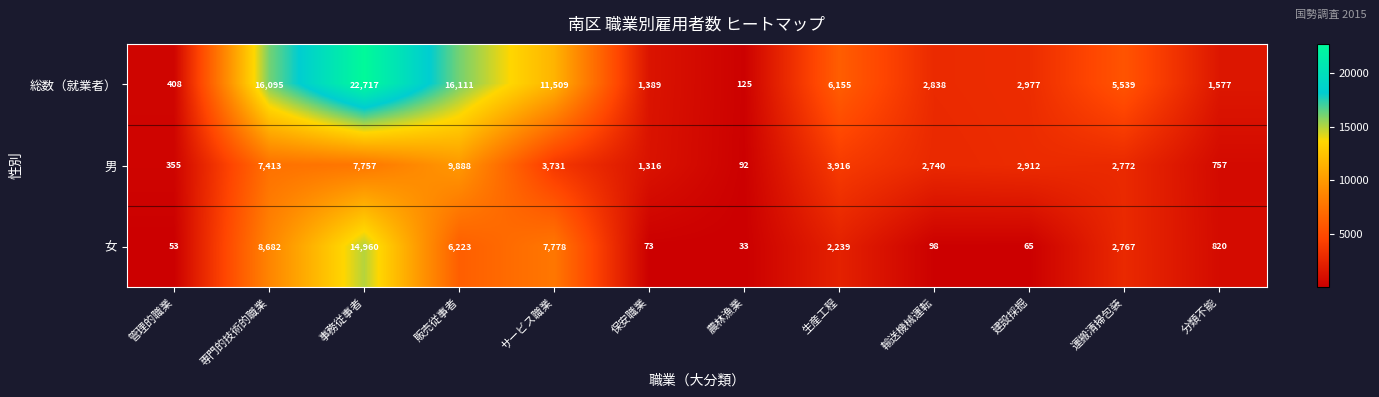

Which category has the highest value across all series?

事務従事者